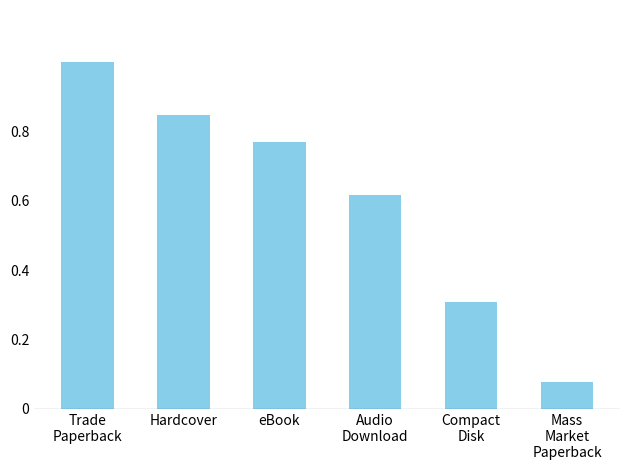

What is the maximum value shown in the chart?

1.0